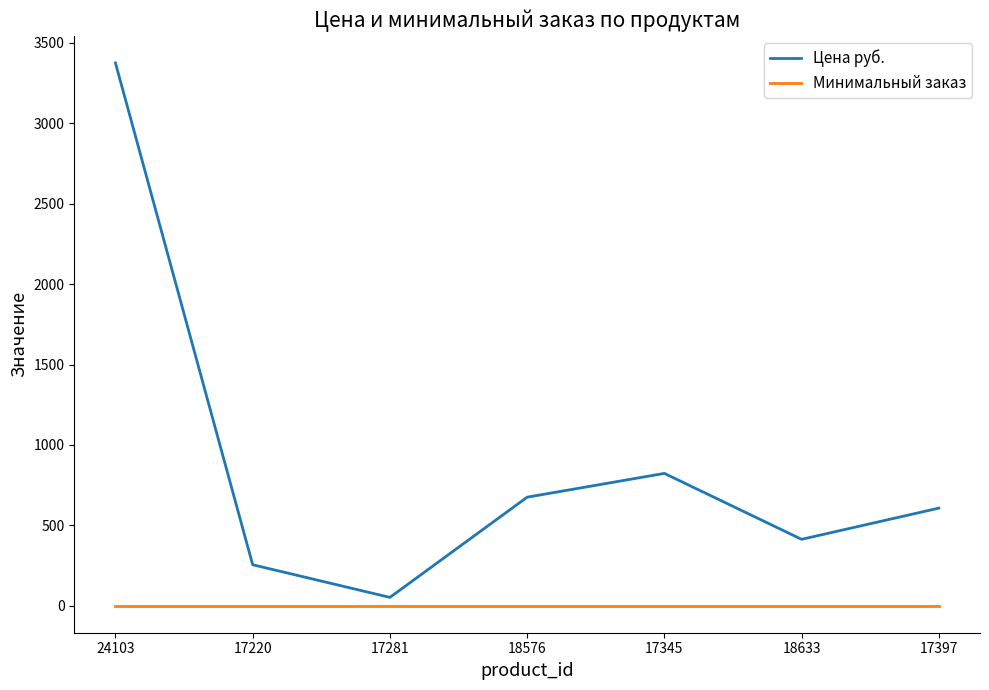

How many categories are shown in the chart?

7